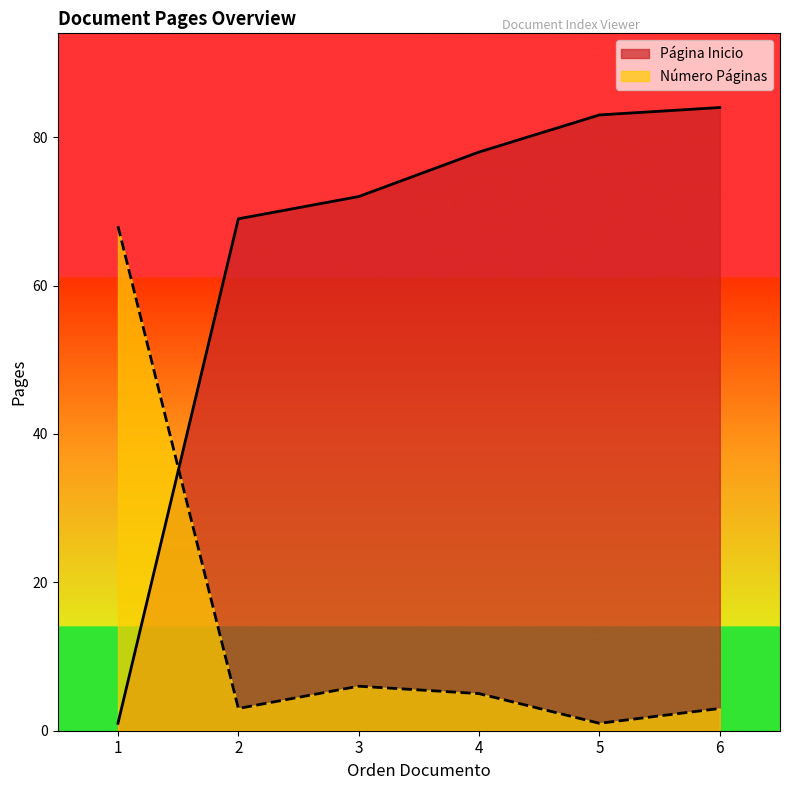

Which series has the largest total across all categories?

Página Inicio